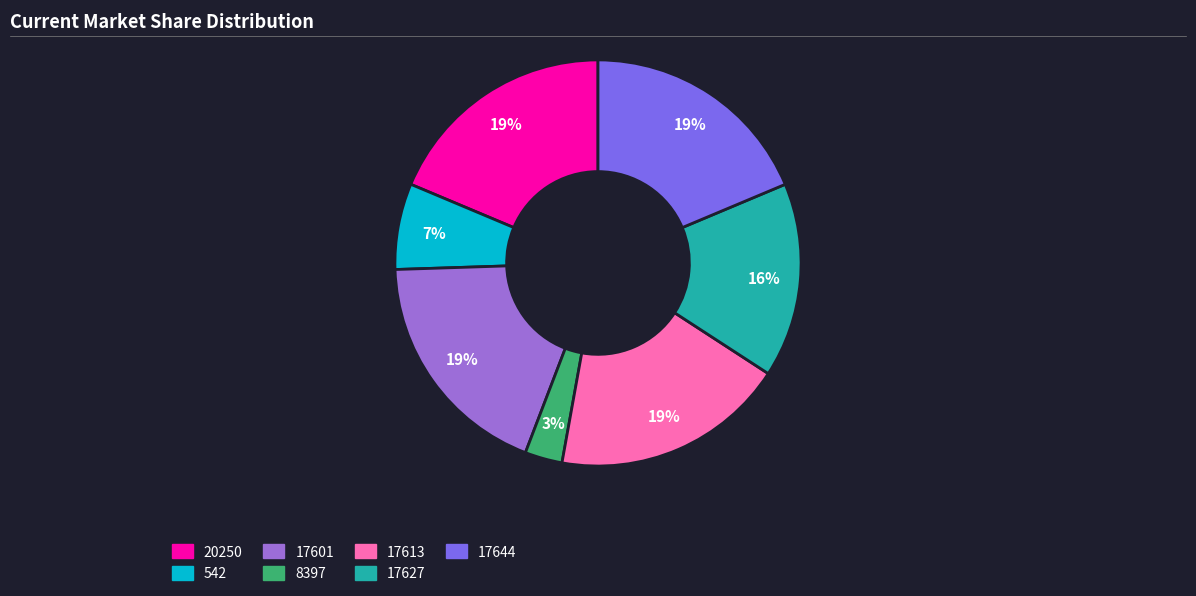

Does 17601 account for over 50% of the chart?

No